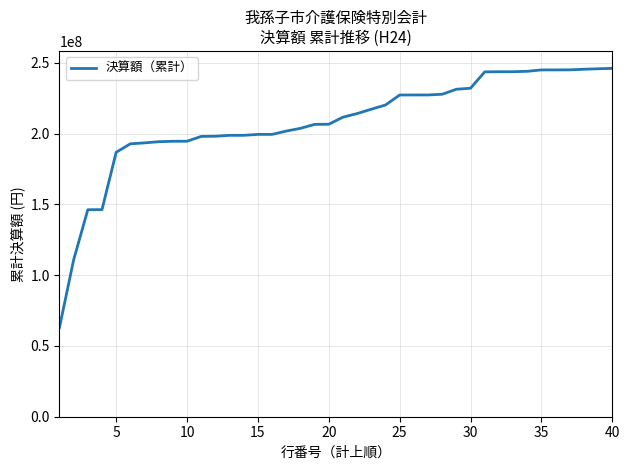

What is the smallest value displayed?

63038409